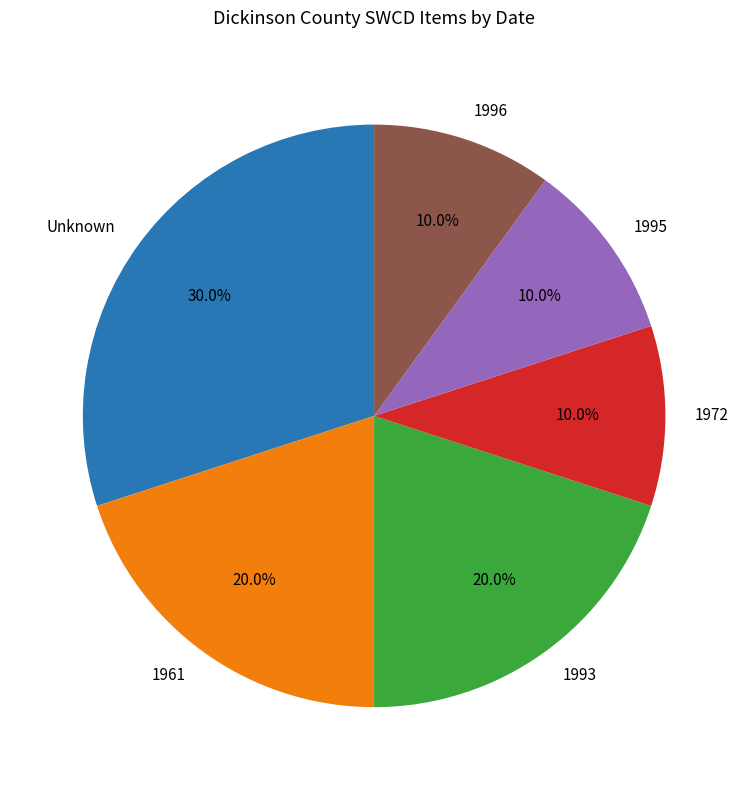

What is the largest slice in the pie chart?

Unknown